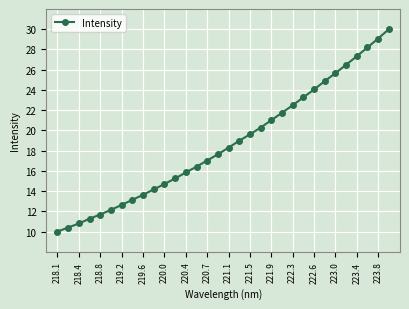

What is the value of the 21st point from the left?

21.0